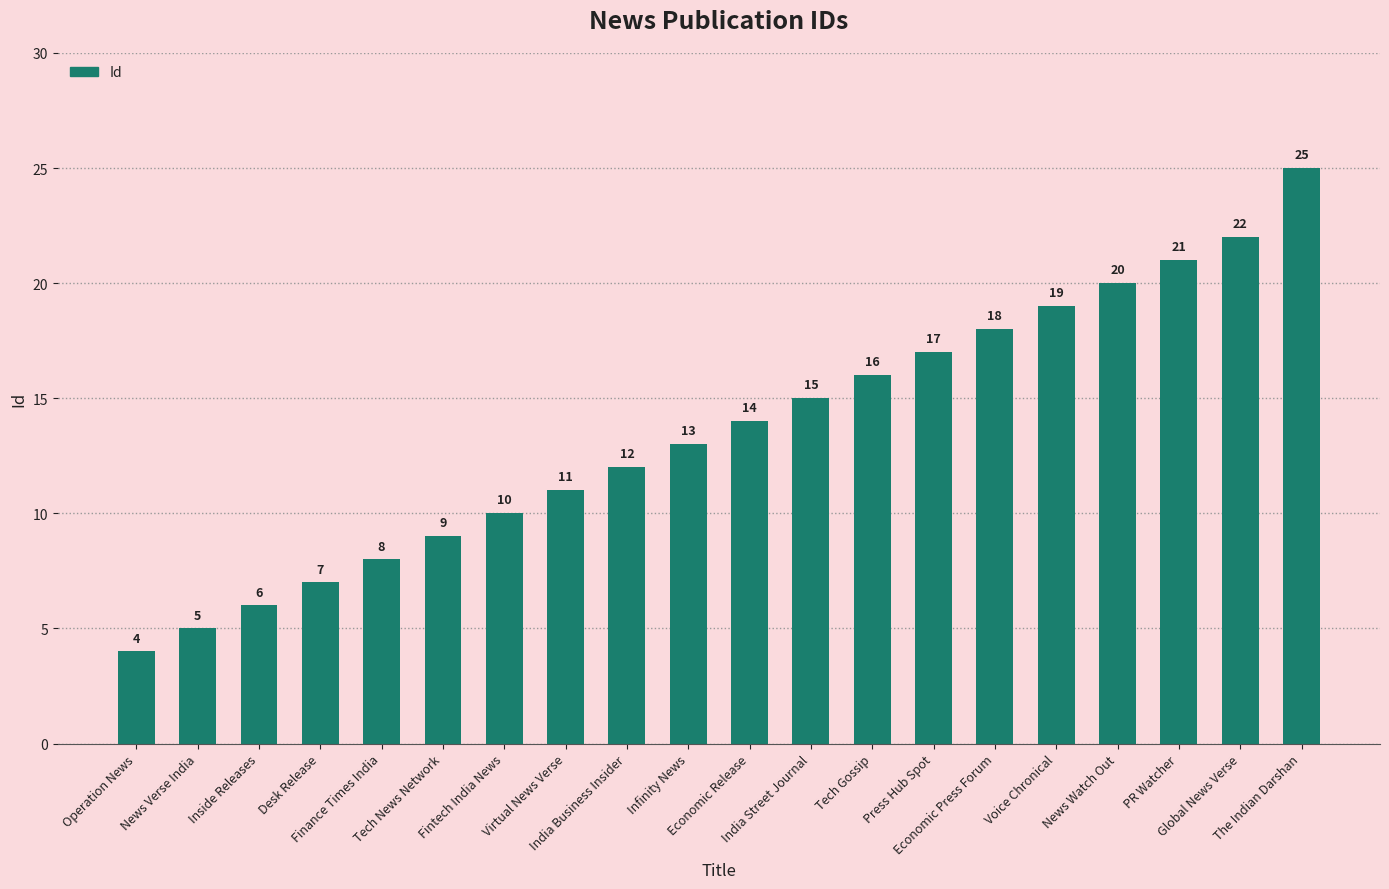

Rank the categories by value from highest to lowest.

The Indian Darshan, Global News Verse, PR Watcher, News Watch Out, Voice Chronical, Economic Press Forum, Press Hub Spot, Tech Gossip, India Street Journal, Economic Release, Infinity News, India Business Insider, Virtual News Verse, Fintech India News, Tech News Network, Finance Times India, Desk Release, Inside Releases, News Verse India, Operation News